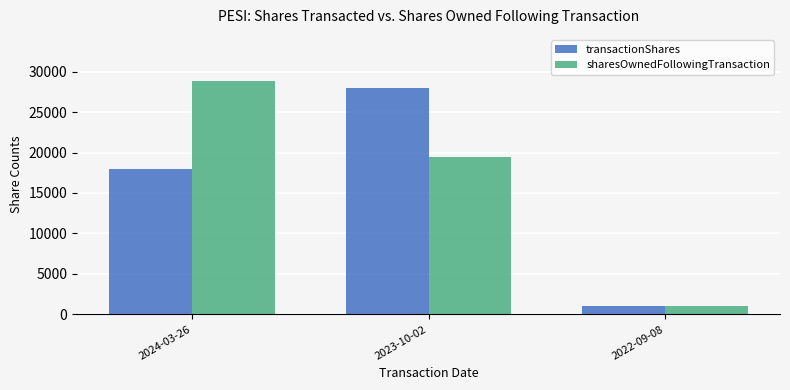

How many values in the transactionShares series are below 18000?

1